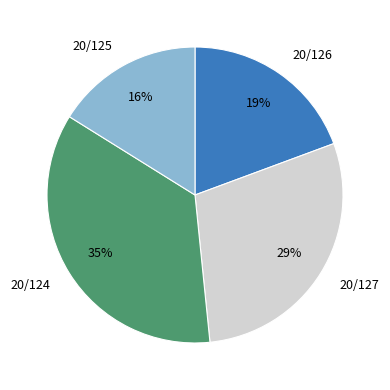

Is it true that 20/125 is 16% of the pie?

True